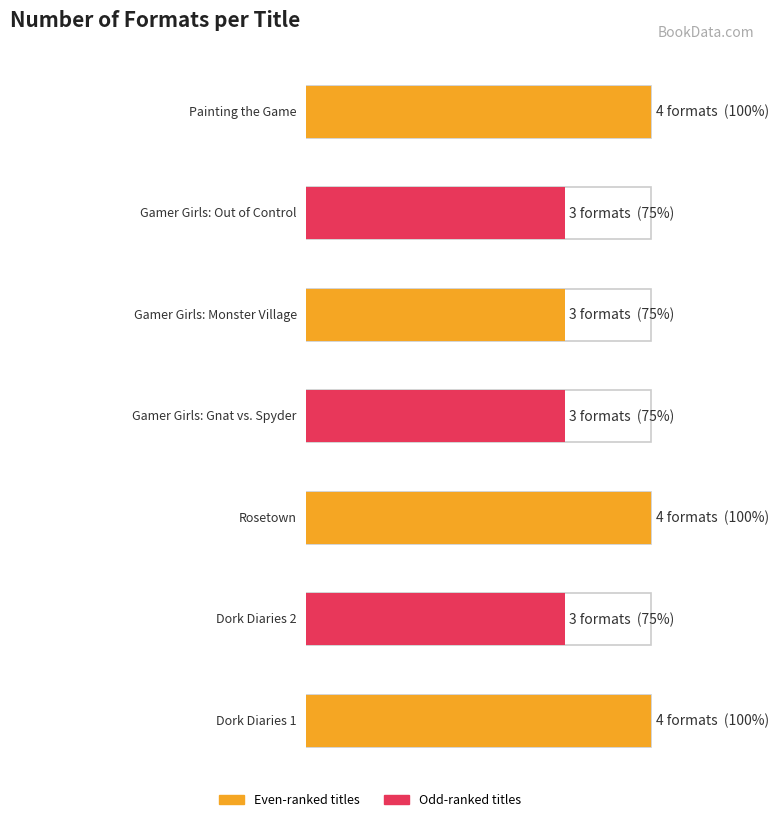

Read the value at Gamer Girls: Gnat vs. Spyder.

3